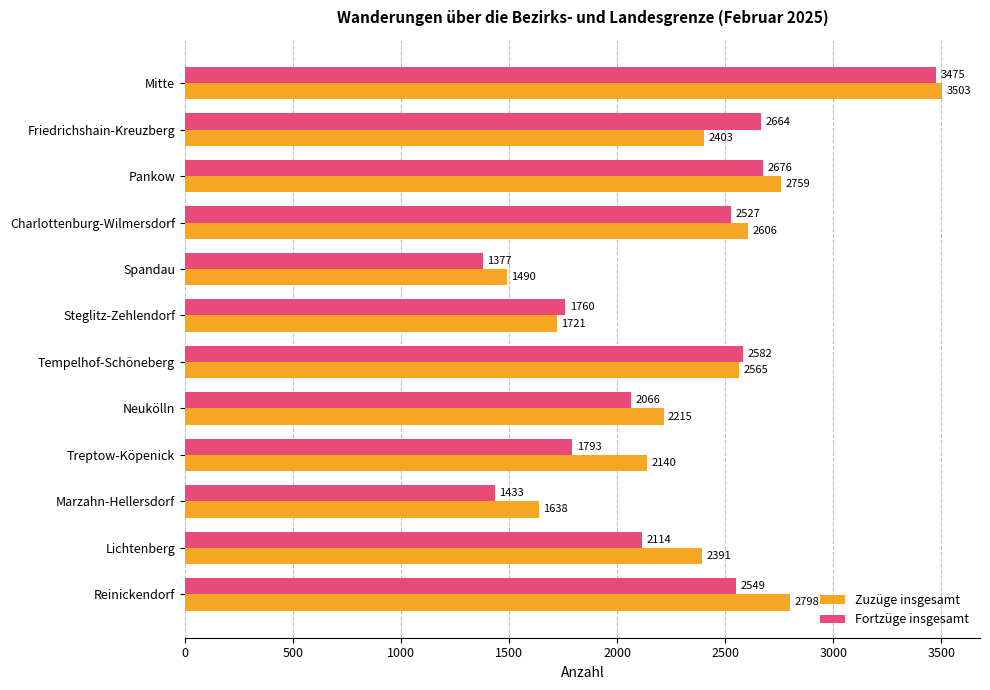

What is the spread (max minus min) of values at Treptow-Köpenick?

347